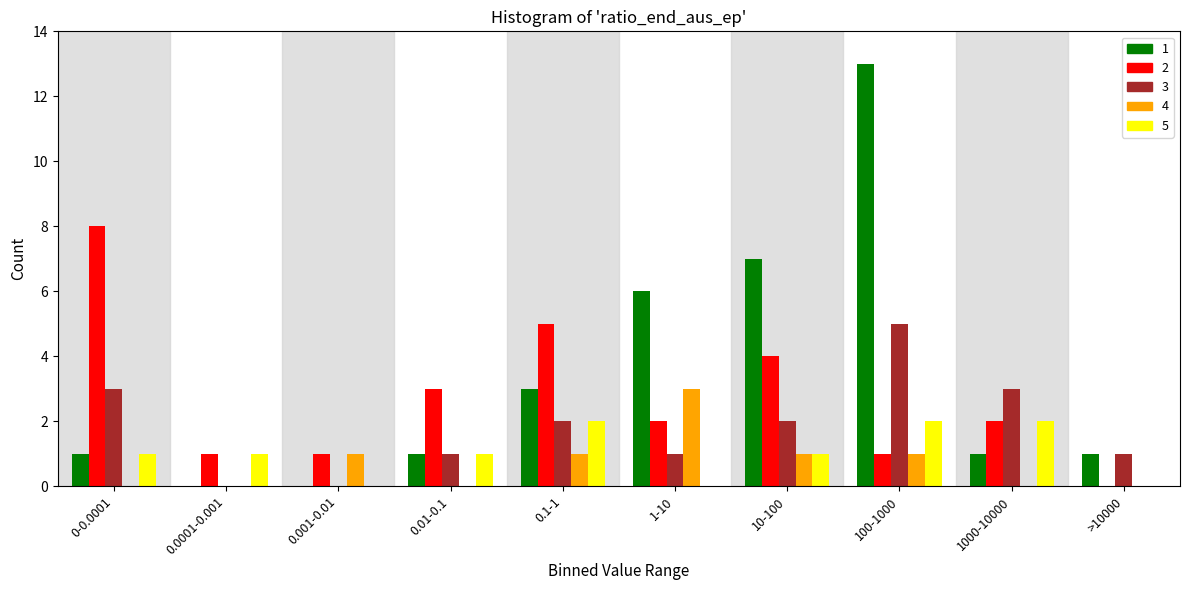

Is the value of 1 at 10-100 greater than the value of 5 at 100-1000?

Yes